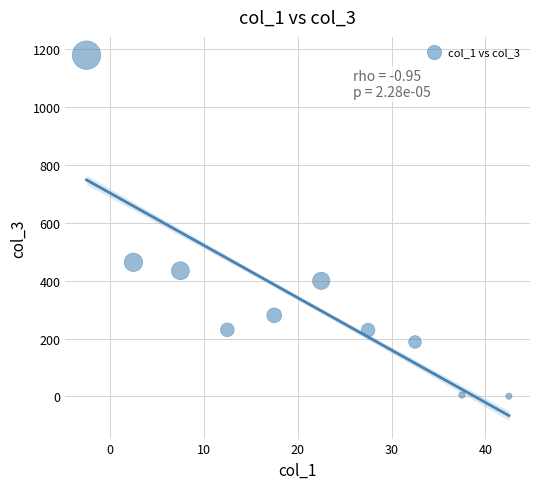

What is the average Y value?

341